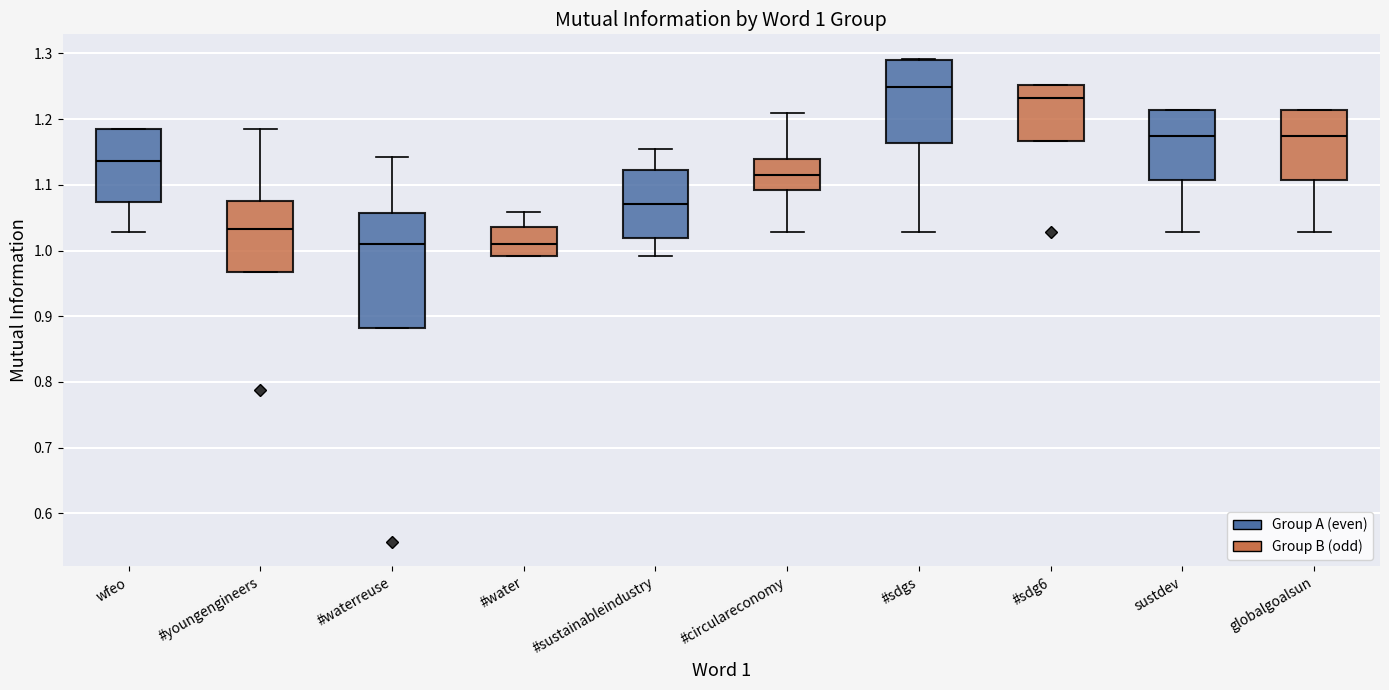

Comparing the boxes themselves (not the whiskers), which one is the tallest?

#waterreuse